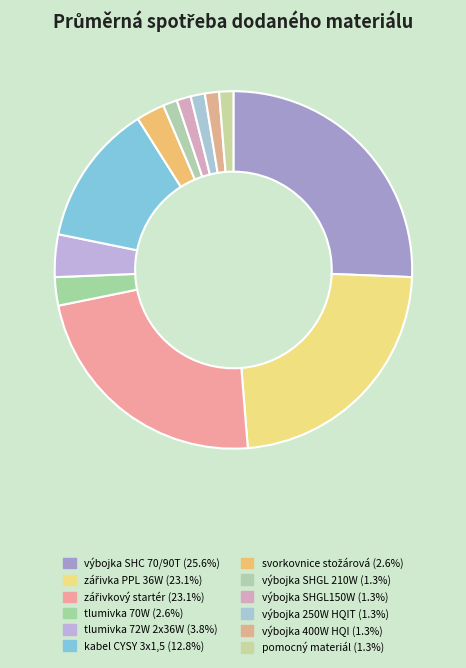

Does výbojka 400W HQI represent more than half of the total?

No